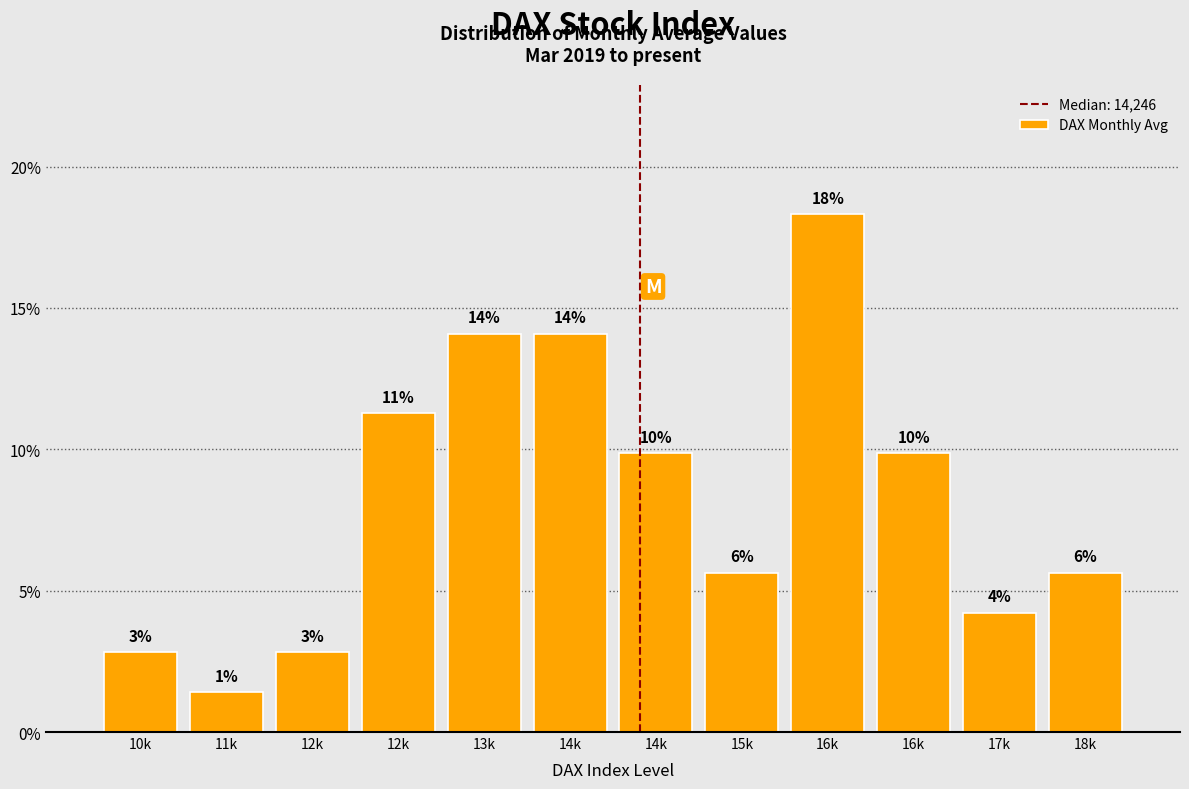

How many bars are there in total?

12